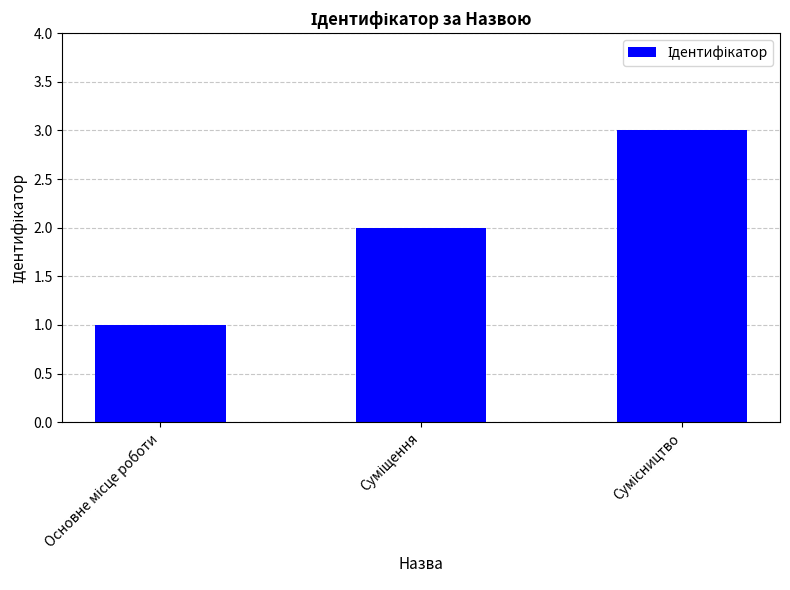

What is the sum of all values?

6